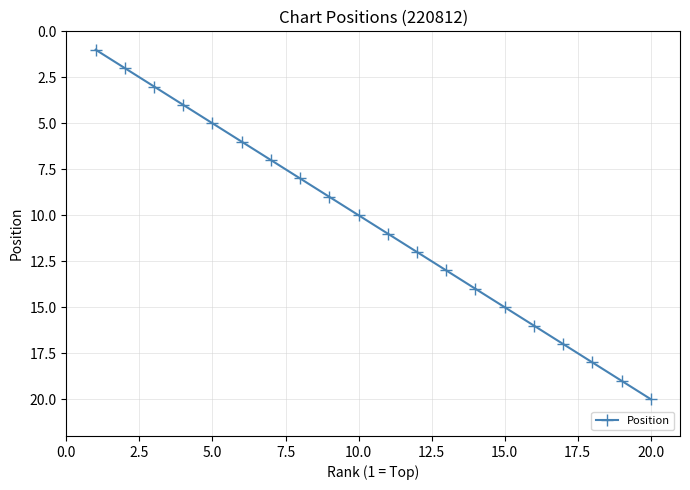

What is the greatest value displayed?

20